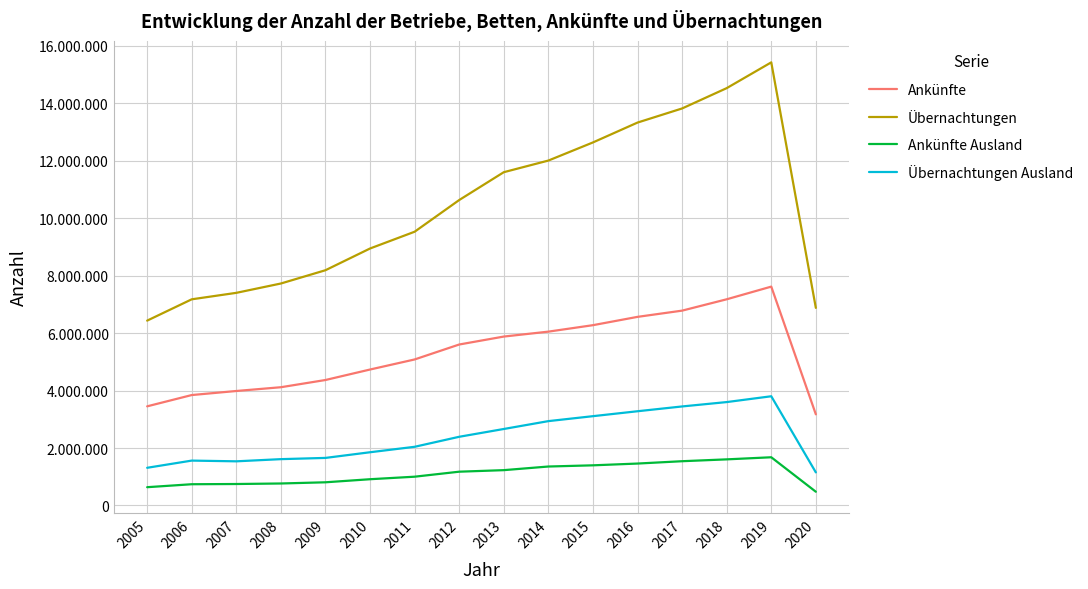

Which category has the lowest value in the Ankünfte Ausland series?

2020